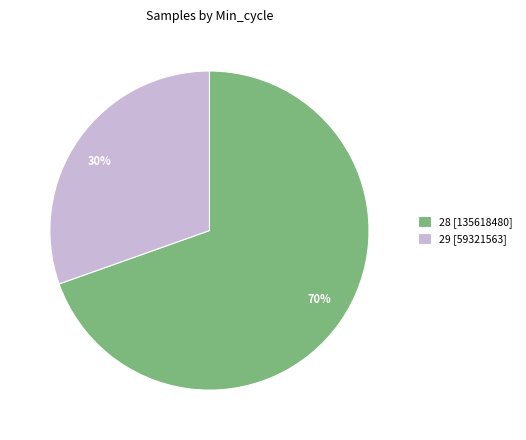

True or false: 70% accounts for 78% of the total.

False